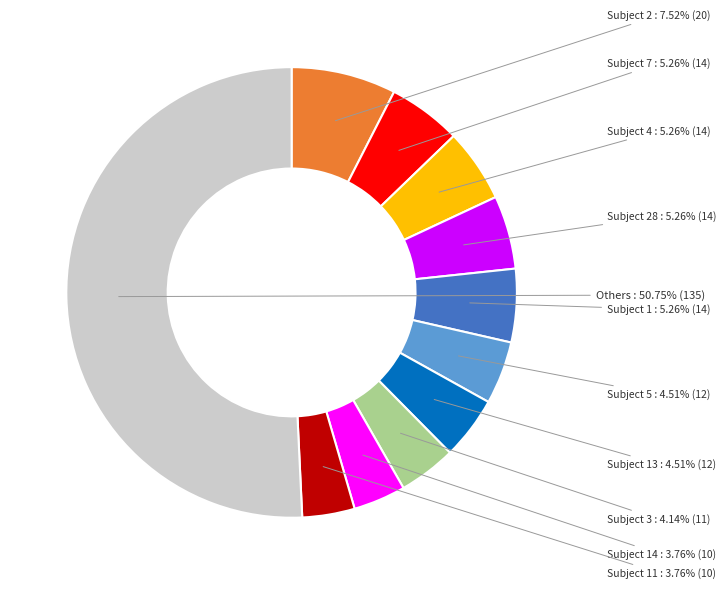

Do Subject 5 and Subject 14 together represent more than half of the pie?

No